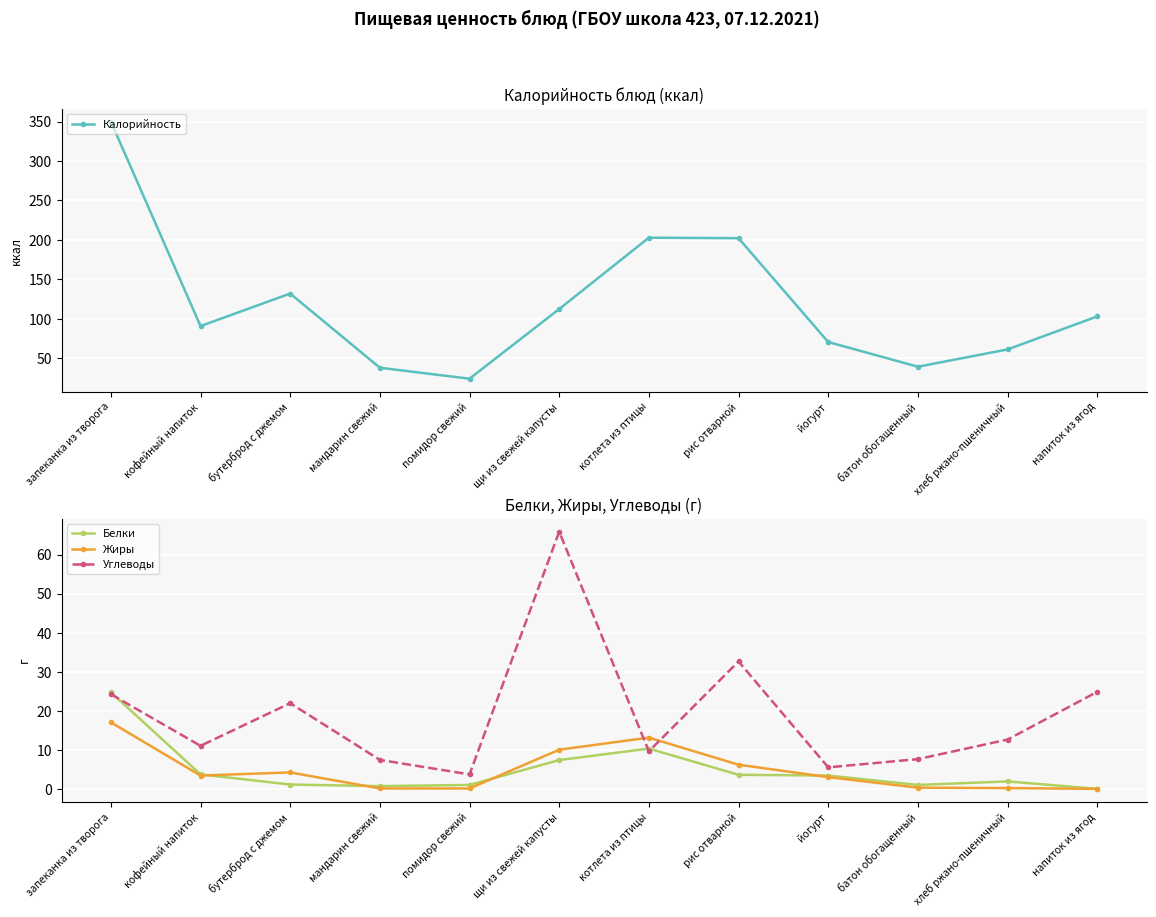

List the series in order of their peak value, lowest first.

Жиры, Белки, Углеводы, Калорийность